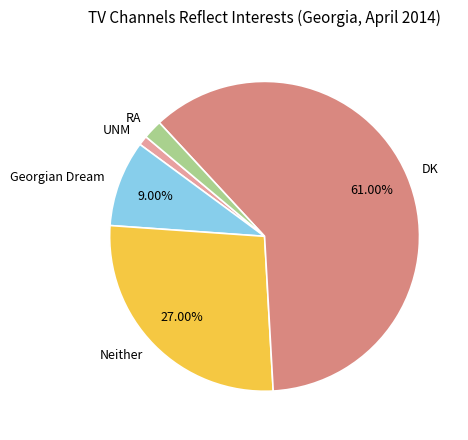

What is the smallest slice in the pie chart?

UNM